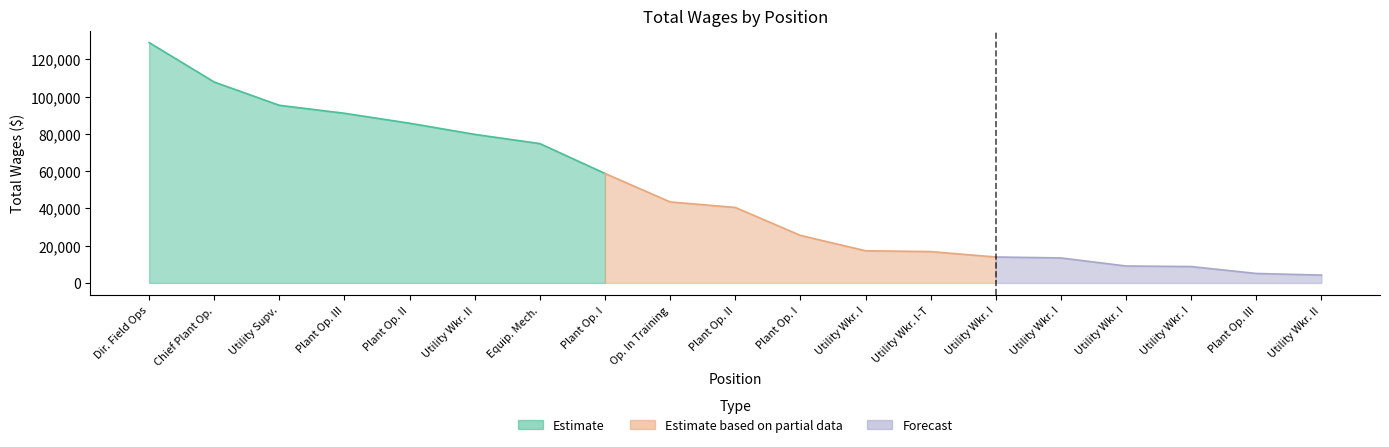

What is the smallest value displayed?

4212